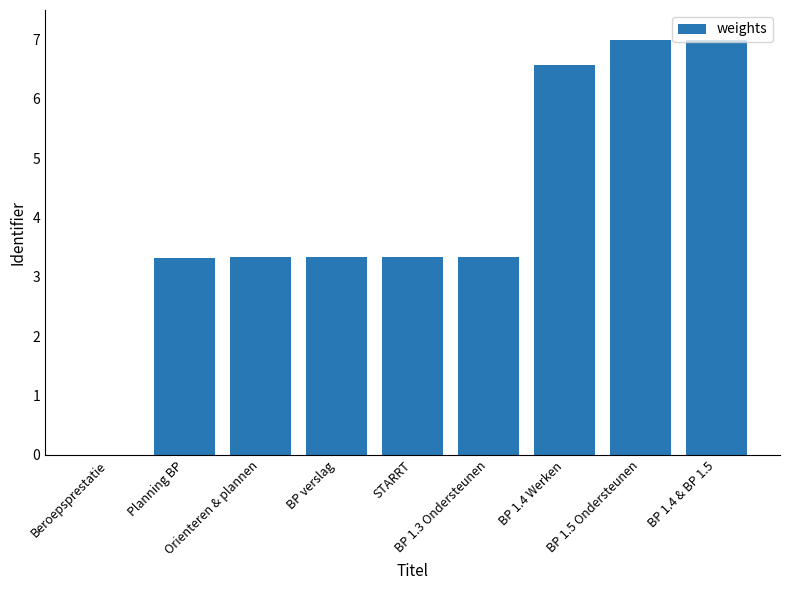

How many data points does each series have?

9